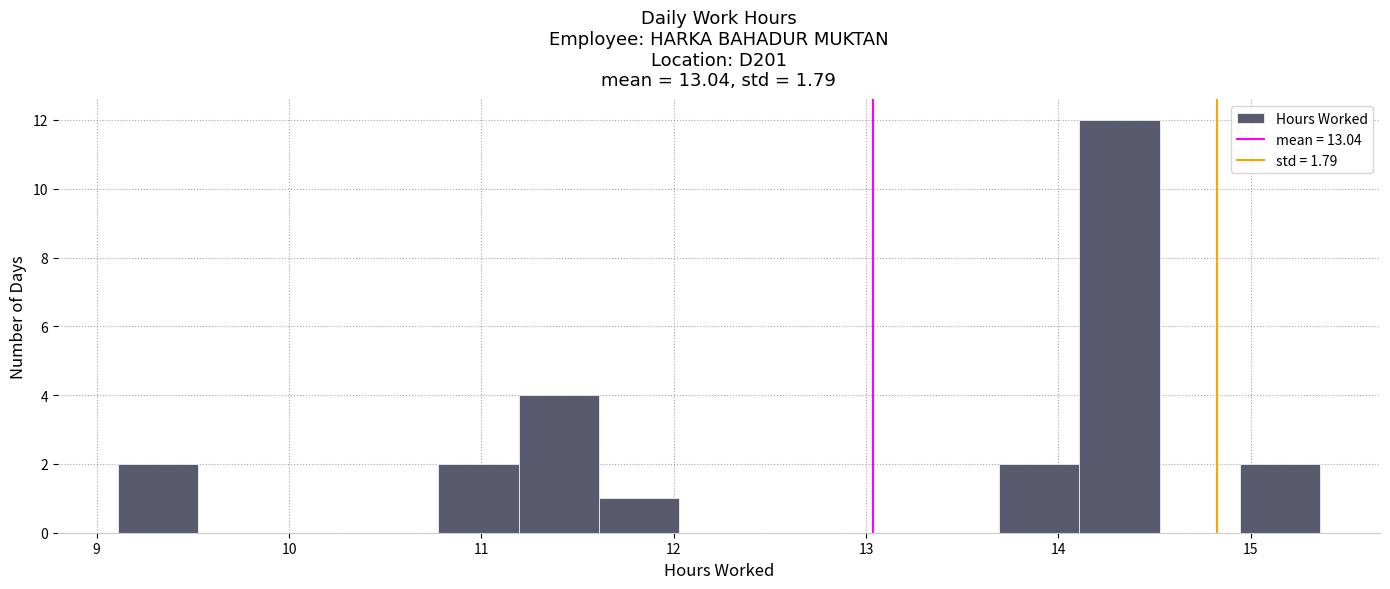

What is the height of the bar covering 14.9 to 15.4 on the x-axis? Neither the bar edges nor the heights are printed on the chart, so give them approximately, as read against the axes.

2